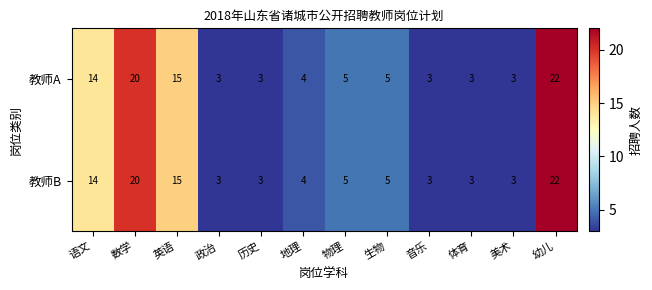

What is the difference between the maximum and minimum values in the 教师A series?

19